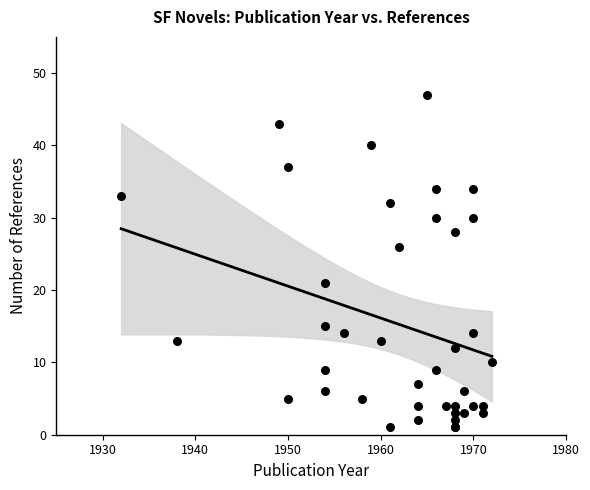

What Y value in the scatter plot is closest to 24?

26